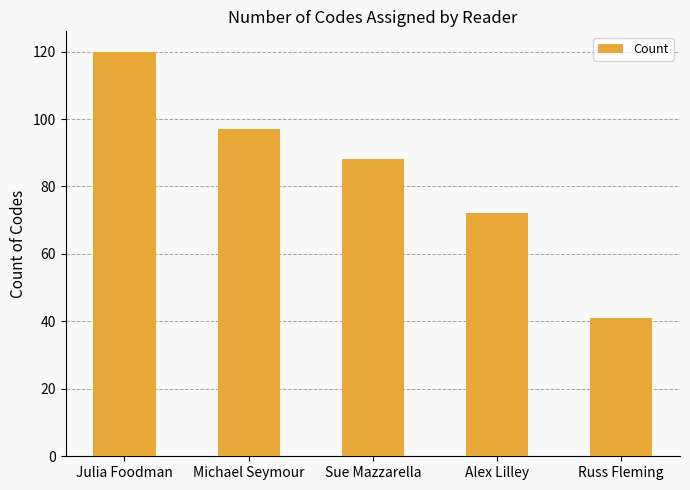

What is the difference between the maximum and minimum values?

79